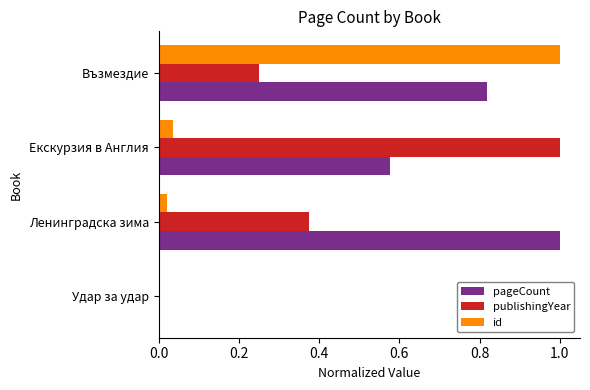

The value of id at Удар за удар is 0.6. True or false?

False